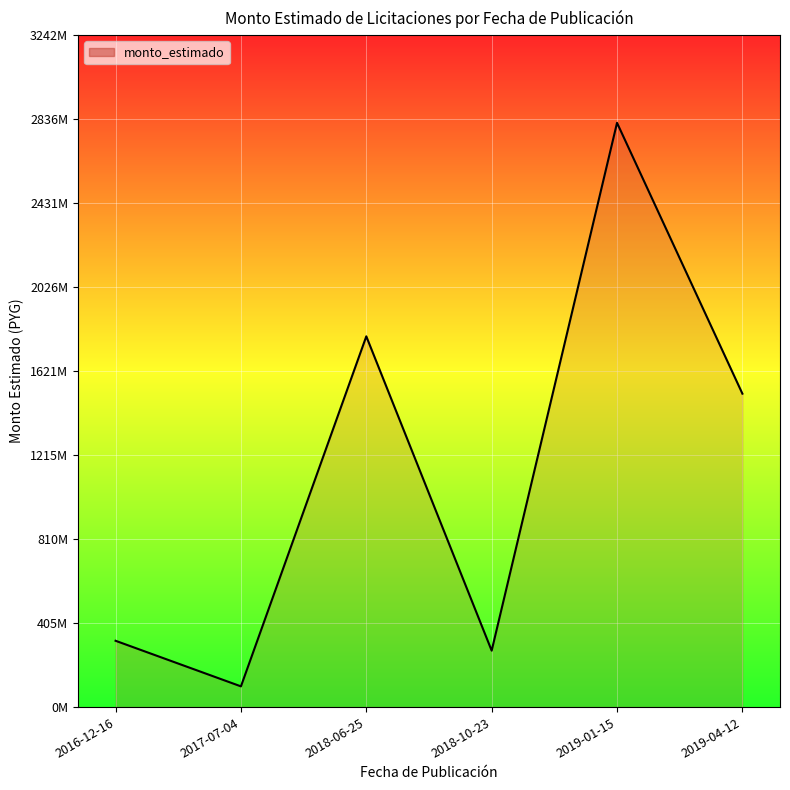

Does the chart have visible grid lines?

Yes